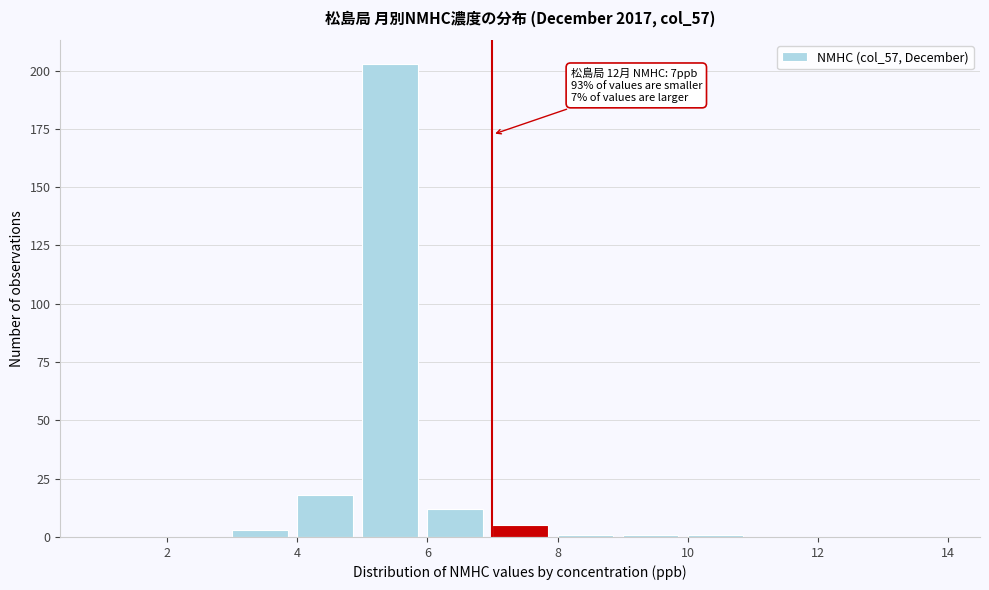

Which range on the x-axis has the tallest bar?

5 to 6